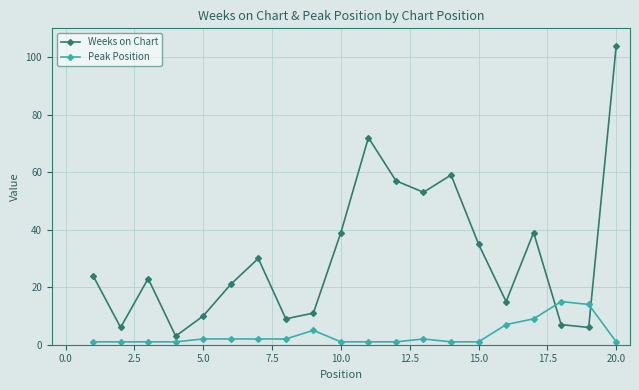

True or false: Peak Position and Weeks on Chart cross at least once.

True